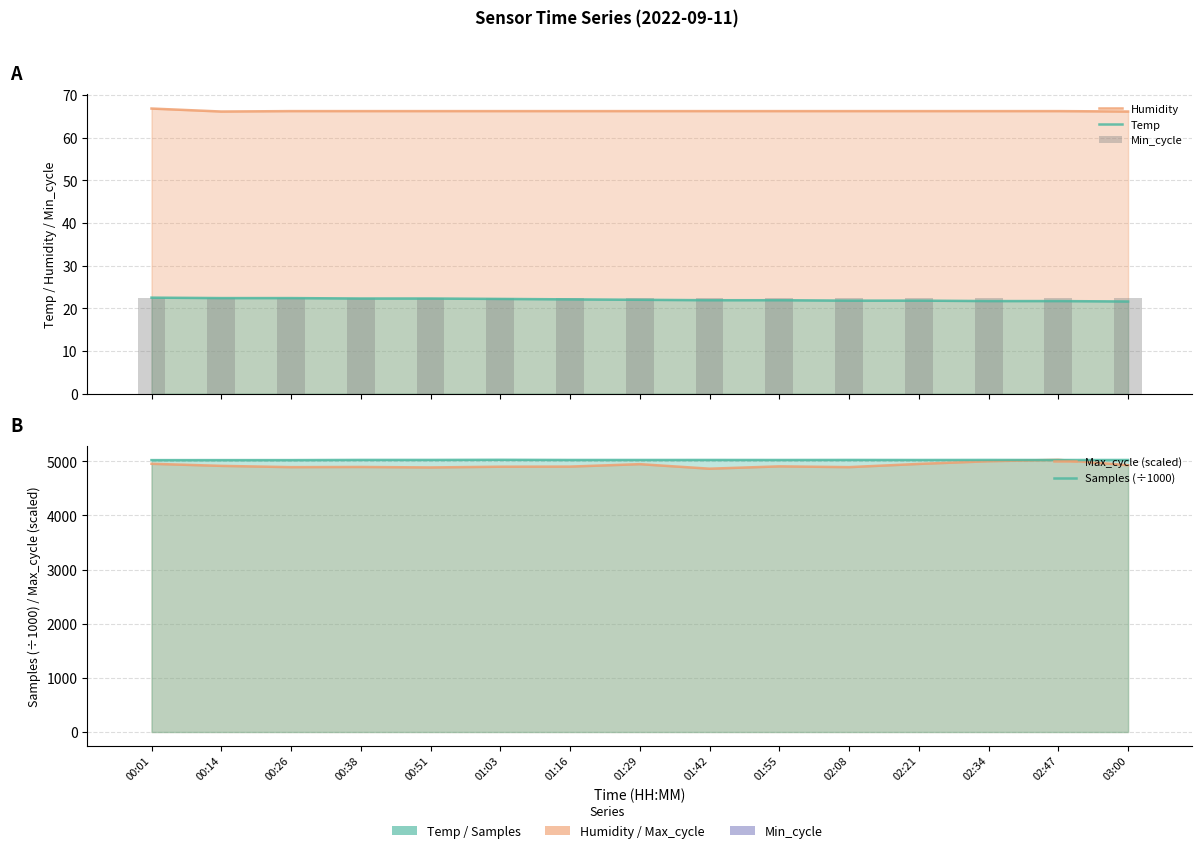

Reading left to right, what are all the values shown in this chart?

Humidity: 66.8	66.1	66.2	66.2	66.2	66.2	66.2	66.2	66.2	66.2	66.2	66.2	66.2	66.2	66.1
Temp: 22.5	22.4	22.4	22.3	22.3	22.2	22.1	22.0	21.9	21.9	21.8	21.8	21.7	21.7	21.6
Min_cycle: 22.5	22.5	22.5	22.5	22.5	22.5	22.5	22.5	22.5	22.5	22.5	22.5	22.5	22.5	22.5
Max_cycle (scaled): 4954.7	4916.1	4892.7	4896.0	4887.1	4900.8	4902.8	4947.9	4864.1	4907.1	4892.9	4952.1	5002.3	5028.0	4928.5
Samples (÷1000): 5022.2	5022.5	5022.6	5025.8	5025.8	5028.0	5025.0	5024.9	5025.3	5024.7	5025.6	5024.6	5025.6	5024.3	5024.8